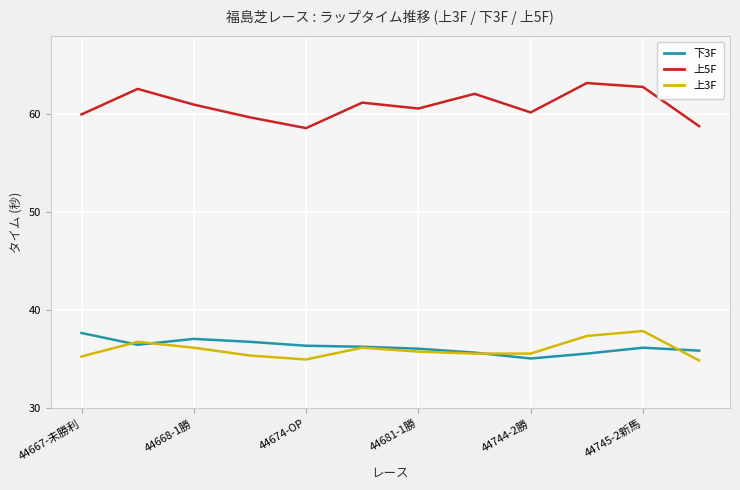

Which series has the largest range (max minus min)?

上5F